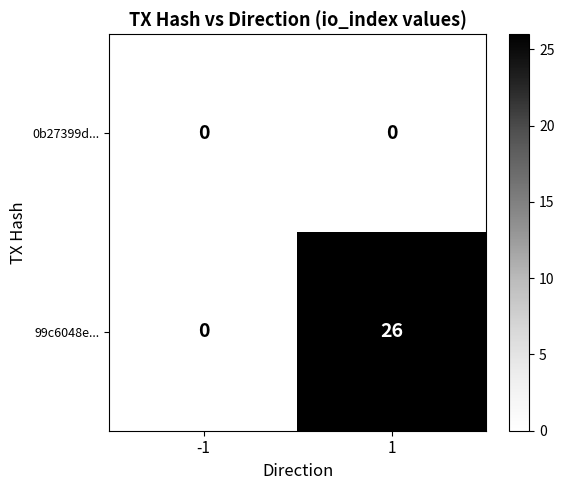

What is the sum of the 99c6048e... values at -1 and 1?

26